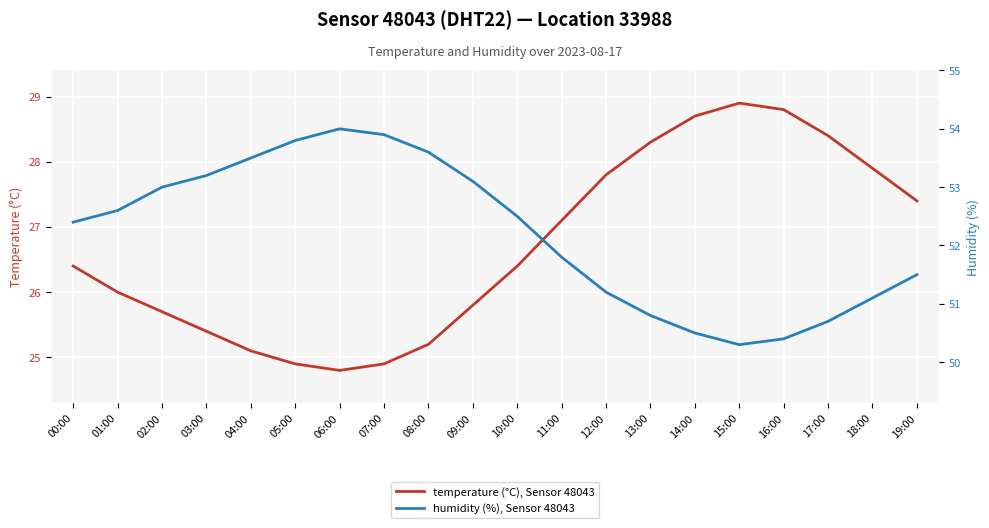

At which category does temperature (°C), Sensor 48043 reach its first local valley?

06:00